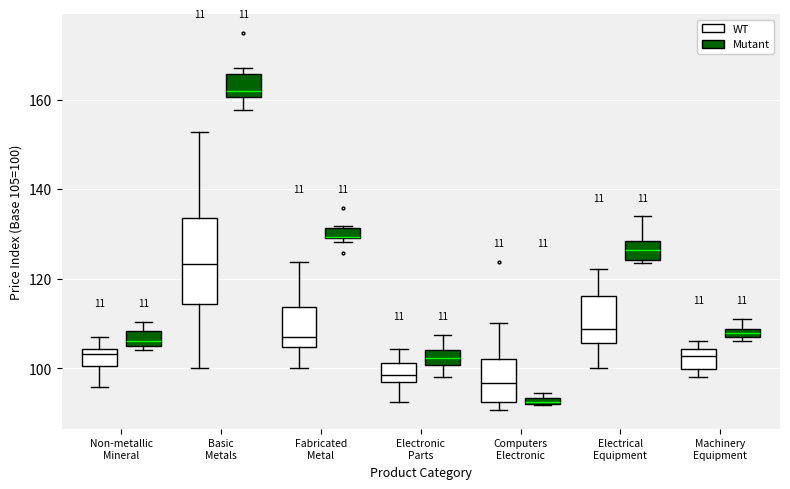

Where is the upper edge of the box for Non-metallic Mineral (Mutant) on the y-axis? The values are not printed on the chart, so give them approximately, as read against the axis.

108